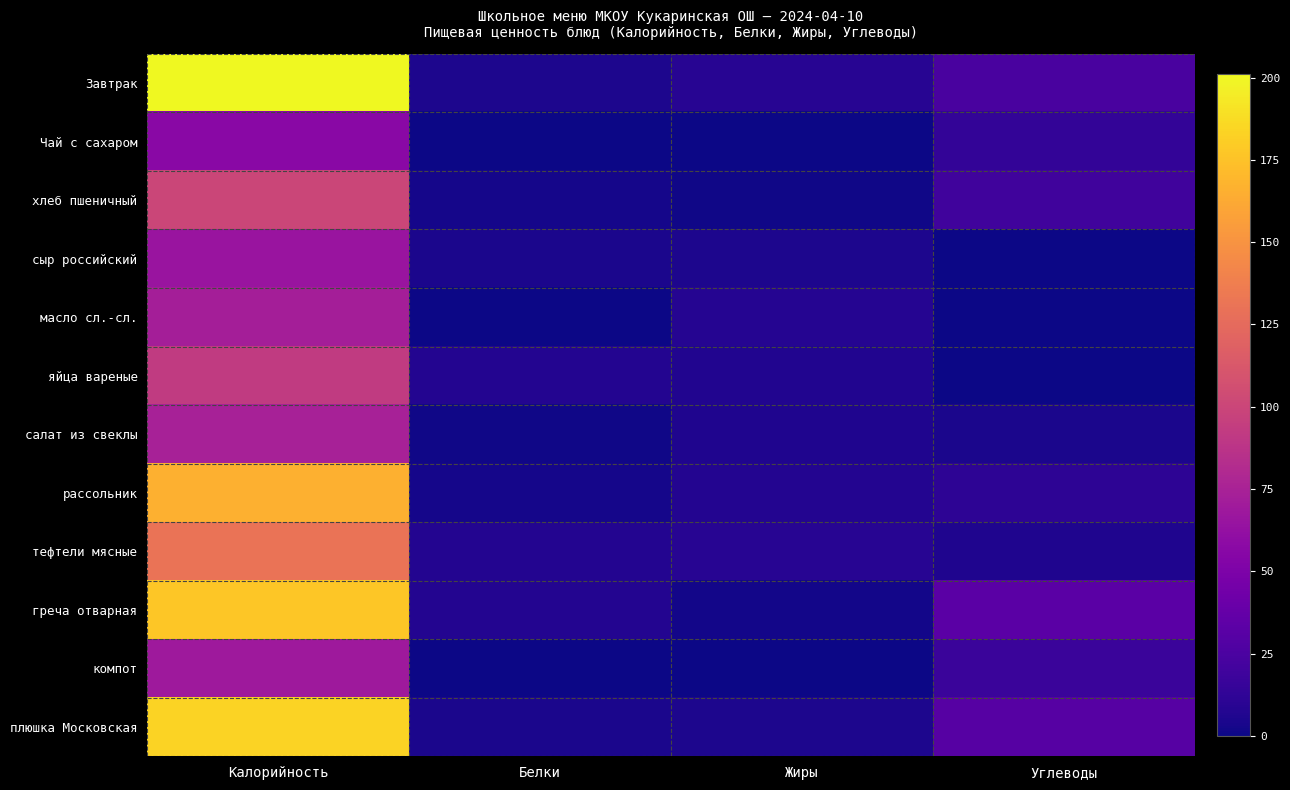

Reading left to right, what are all the values shown in this chart?

Завтрак: Калорийность=201.0	Белки=5.3	Жиры=9.4	Углеводы=23.7
Чай с сахаром: Калорийность=57.0	Белки=0.3	Жиры=0.0	Углеводы=14.1
хлеб пшеничный: Калорийность=100.0	Белки=3.0	Жиры=1.0	Углеводы=20.0
сыр российский: Калорийность=65.2	Белки=4.2	Жиры=5.4	Углеводы=0.0
масло сл.-сл.: Калорийность=72.6	Белки=0.1	Жиры=8.1	Углеводы=0.1
яйца вареные: Калорийность=92.0	Белки=7.4	Жиры=6.7	Углеводы=0.4
салат из свеклы: Калорийность=74.0	Белки=0.9	Жиры=5.9	Углеводы=4.5
рассольник: Калорийность=166.4	Белки=2.4	Жиры=7.3	Углеводы=11.5
тефтели мясные: Калорийность=131.0	Белки=7.4	Жиры=8.8	Углеводы=5.6
греча отварная: Калорийность=177.0	Белки=7.3	Жиры=1.9	Углеводы=32.9
компот: Калорийность=69.0	Белки=0.1	Жиры=0.1	Углеводы=16.9
плюшка Московская: Калорийность=183.0	Белки=4.4	Жиры=5.0	Углеводы=30.0